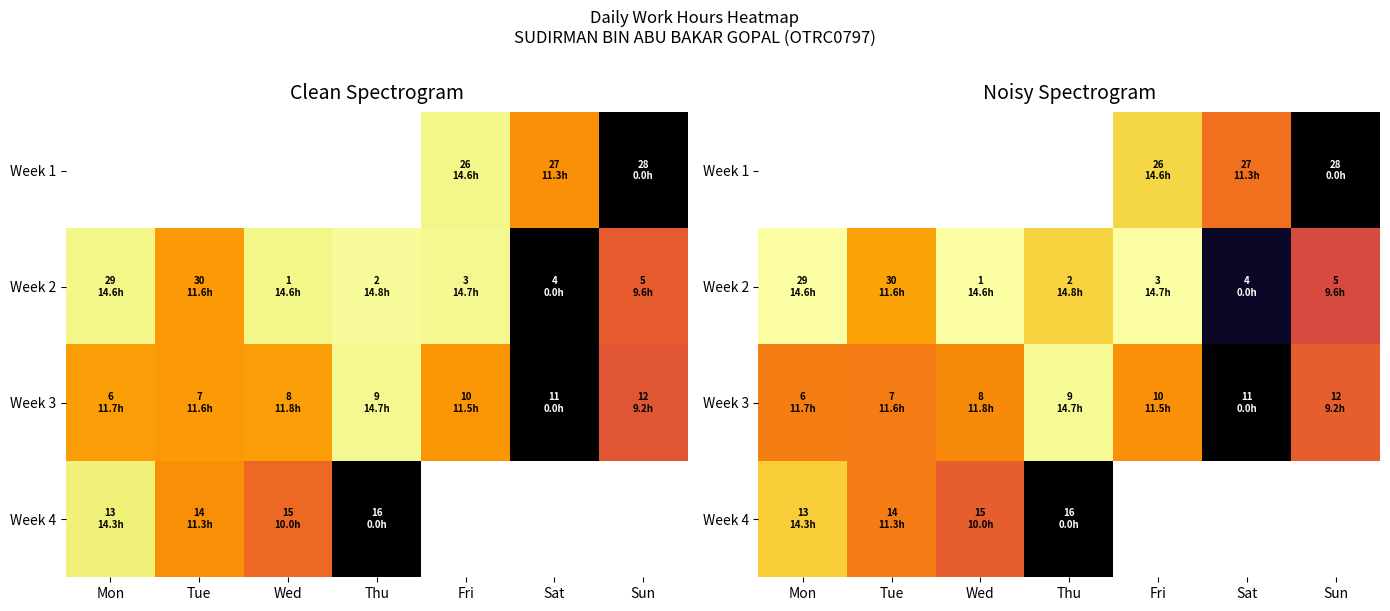

Which series changed the most between Mon and Fri?

Week 3